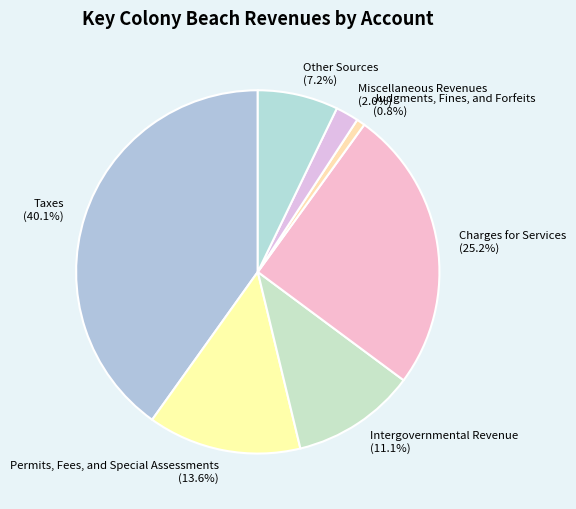

Do Charges for Services and Taxes together represent more than half of the pie?

Yes